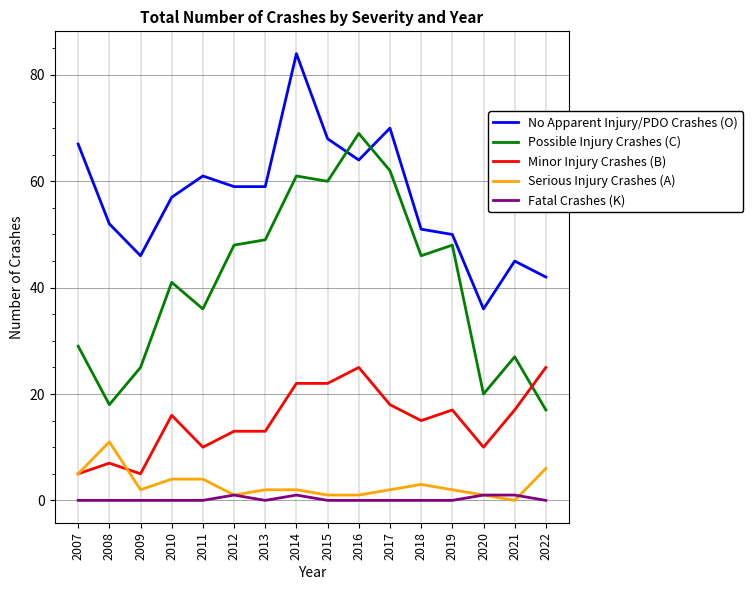

At which category does the chart reach its peak across all series?

2014